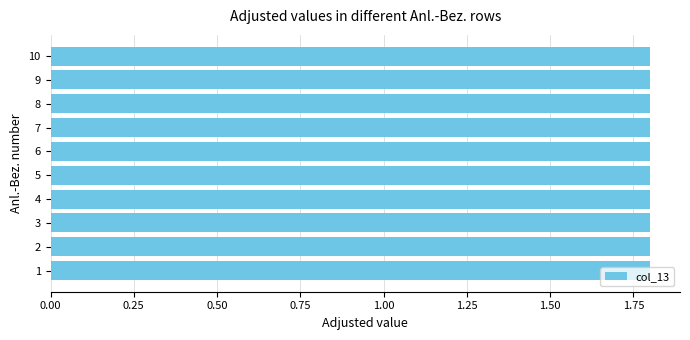

What is the value of the col_13 bar at the 4th from the left?

1.8